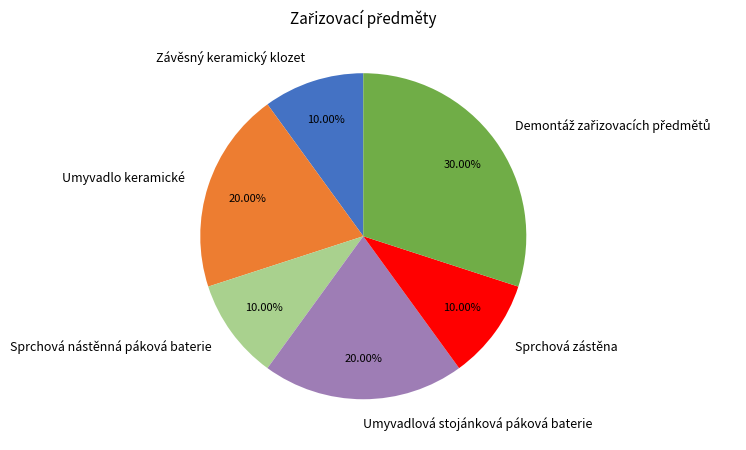

To the nearest percent, what is the combined percentage of Sprchová nástěnná páková baterie and Umyvadlová stojánková páková baterie?

30%